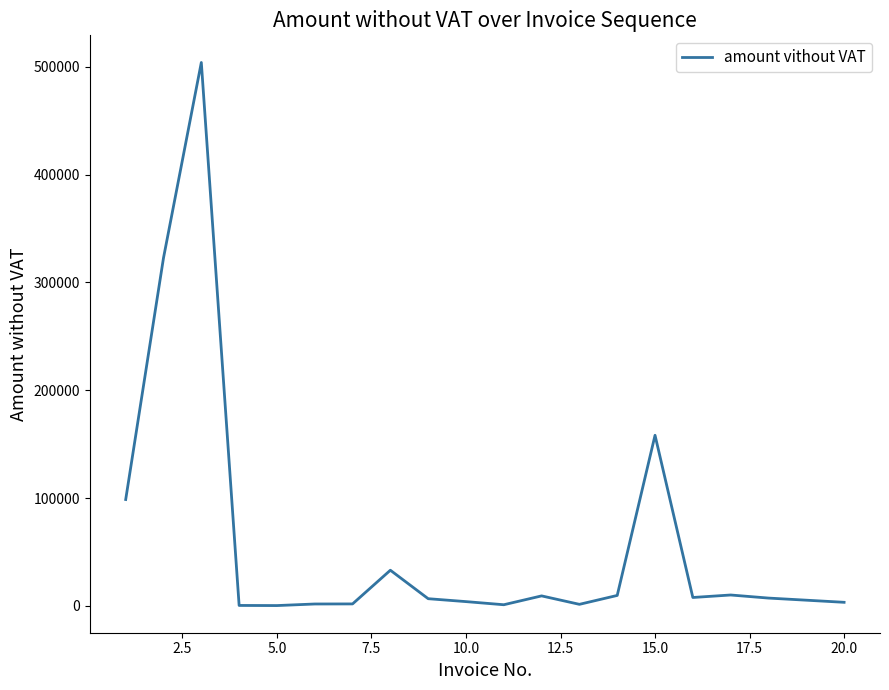

What is the greatest value displayed?

503912.9